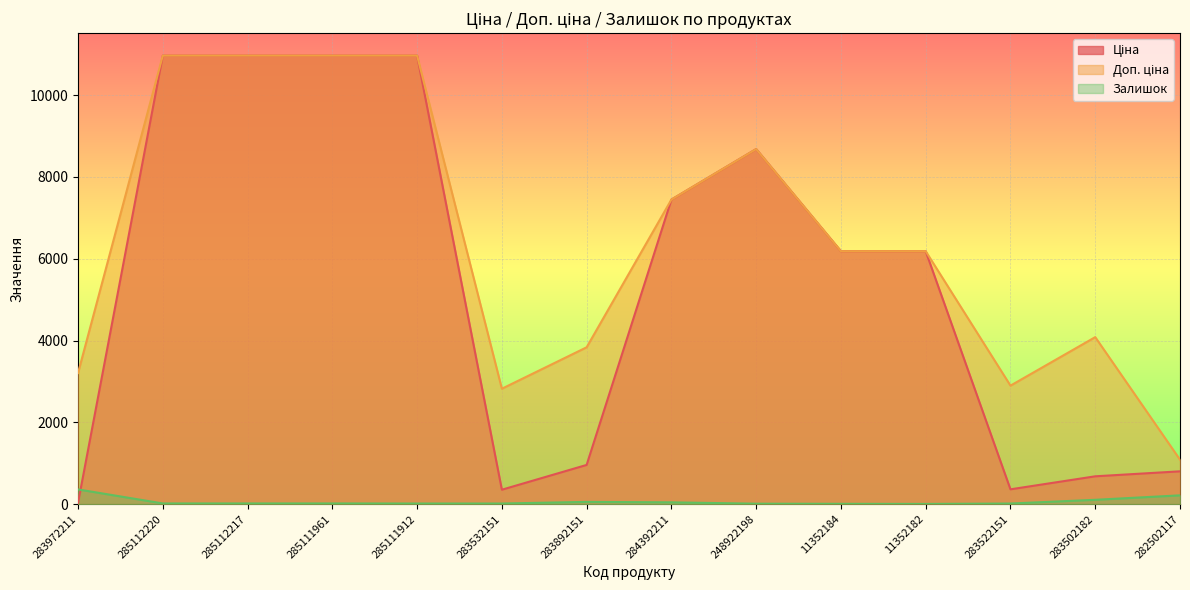

Which series ends up on top after the final intersection of Ціна and Залишок?

Ціна